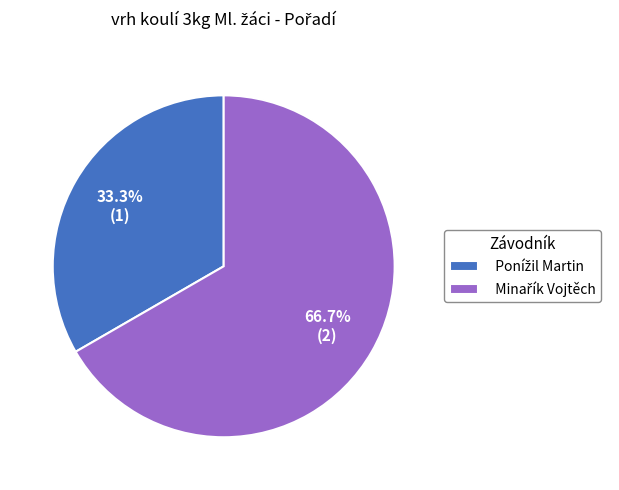

How many slices are in this pie chart?

2